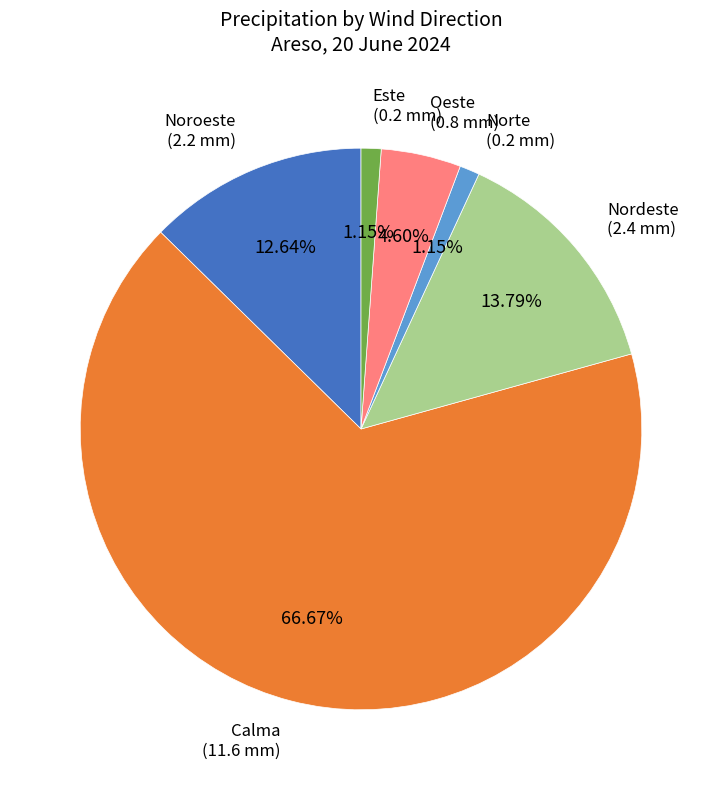

Does any single category account for the majority?

Yes